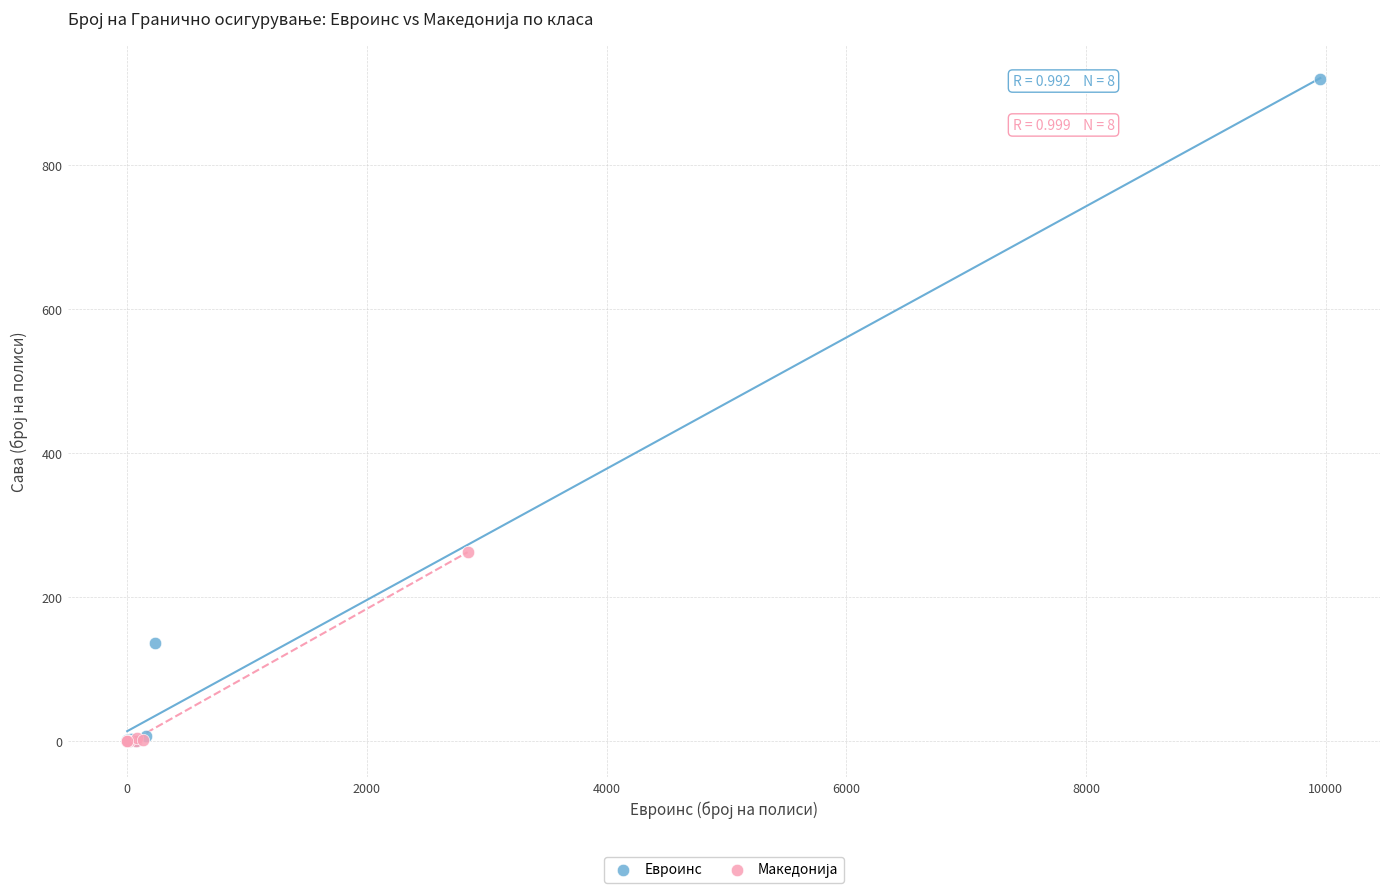

Which series reaches the maximum Y coordinate?

Евроинс